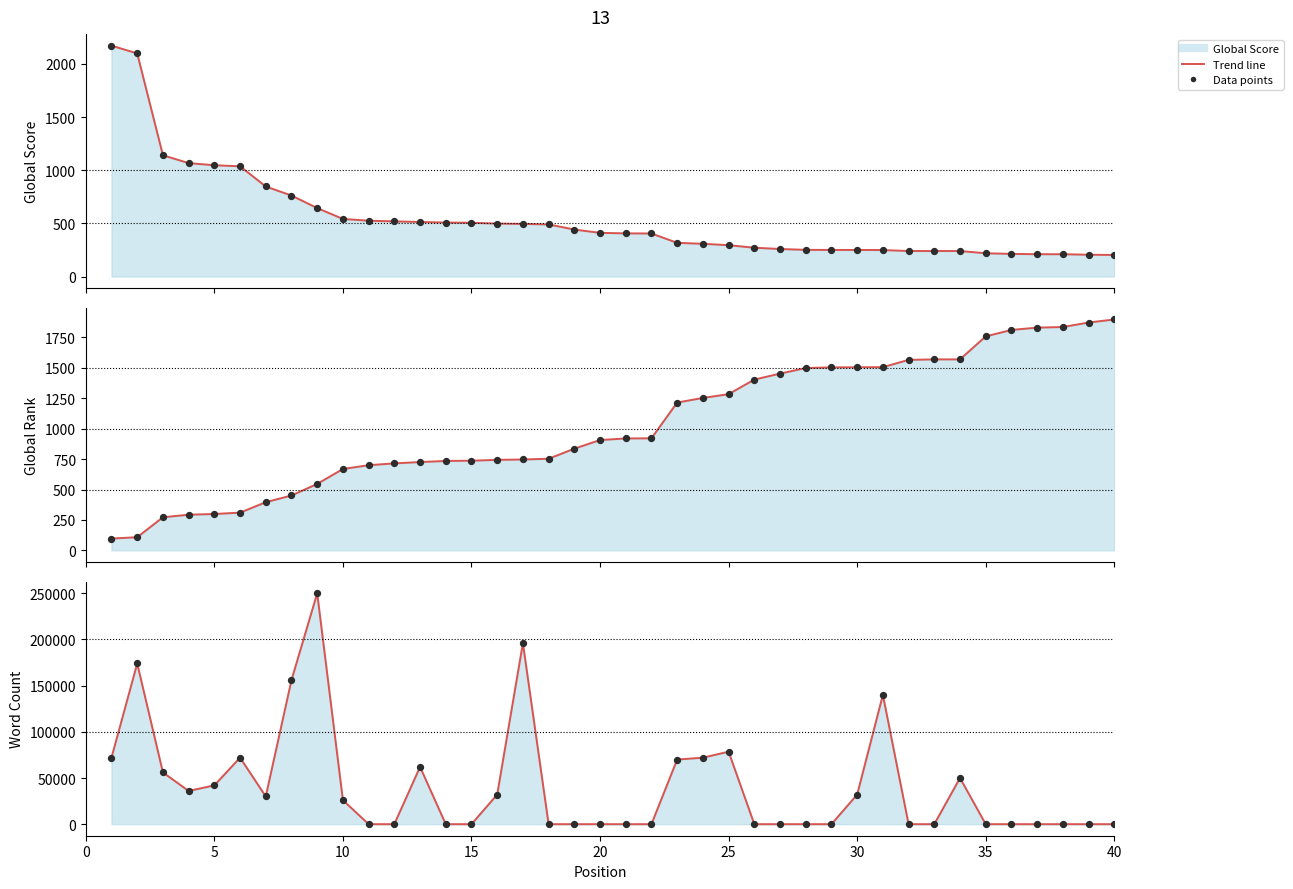

Which series has the largest Y range (max minus min)?

Word Count (line)